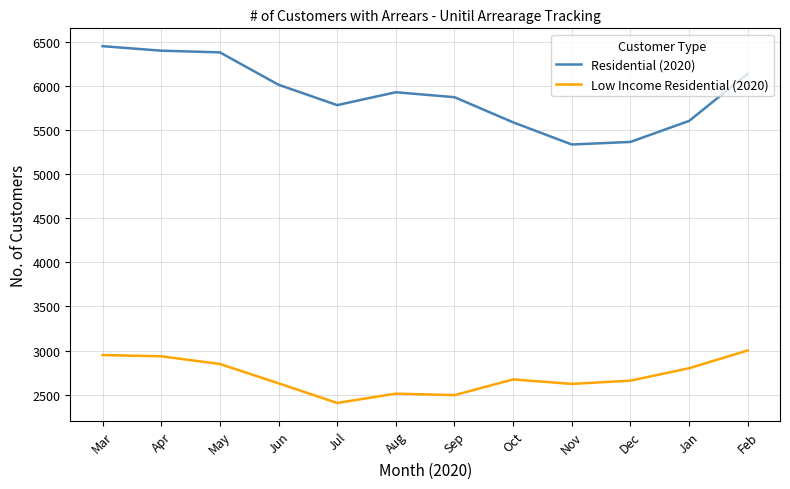

Which series has the largest range (max minus min)?

Residential (2020)